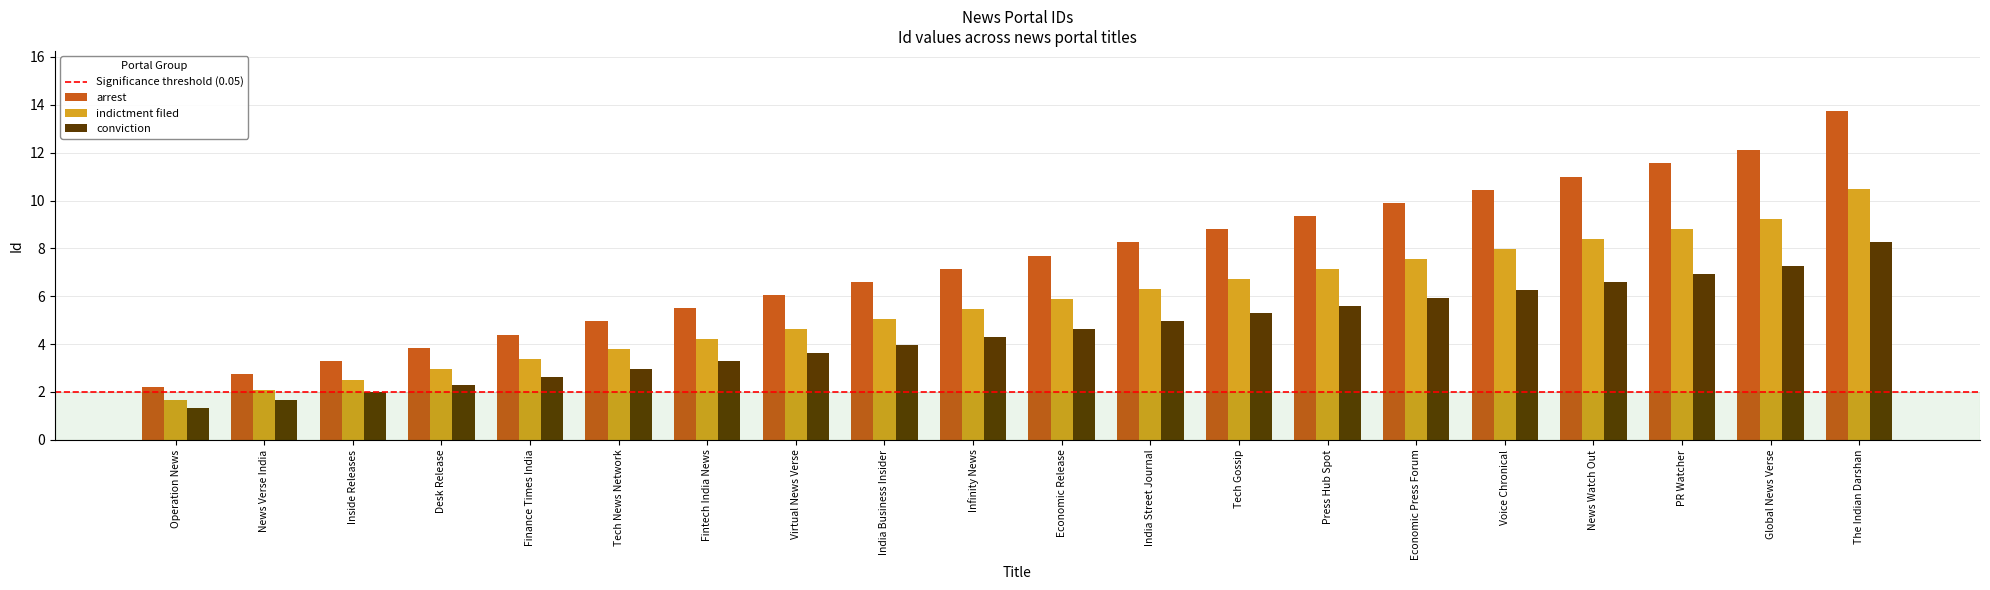

What is the sum of all indictment filed values?

114.2